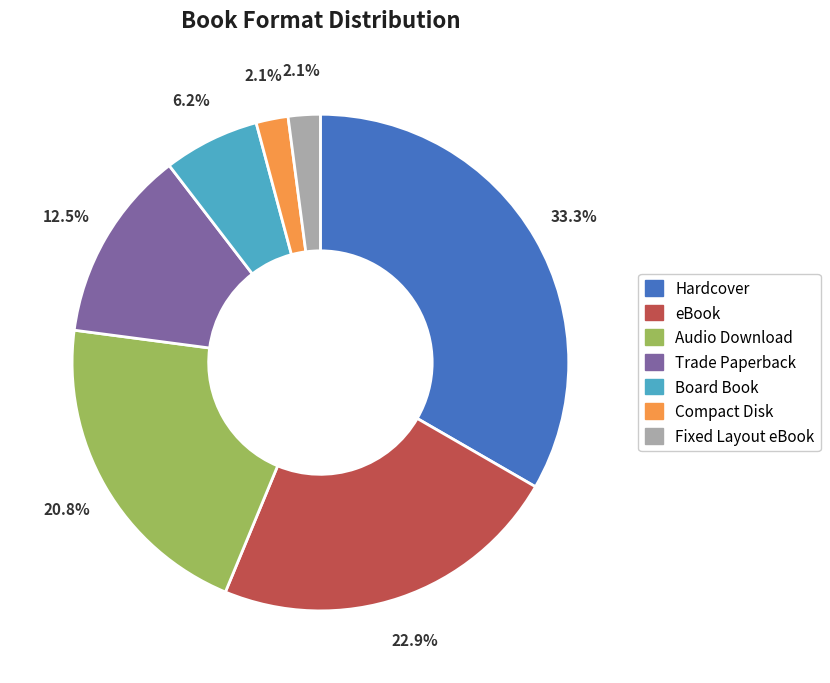

The Hardcover slice represents 33% of the pie. True or false?

True